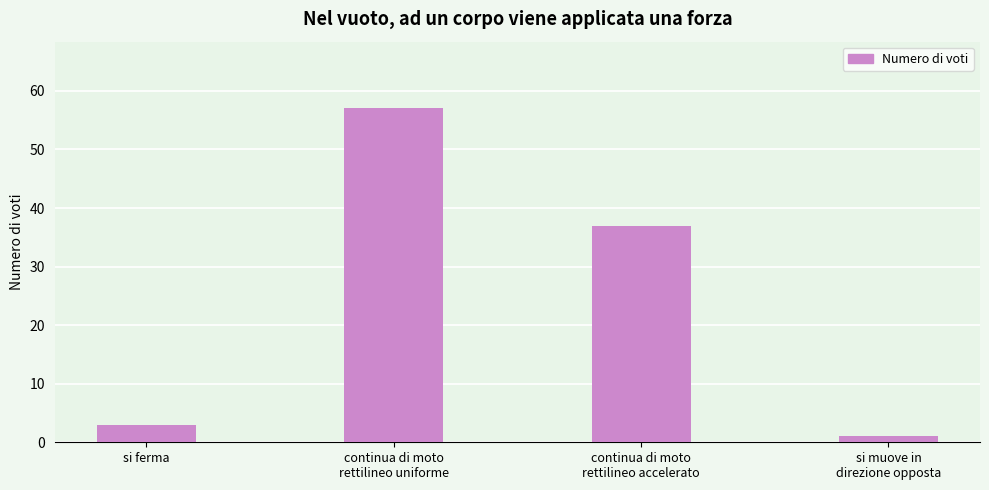

True or false: the data shows 3 at si ferma.

True